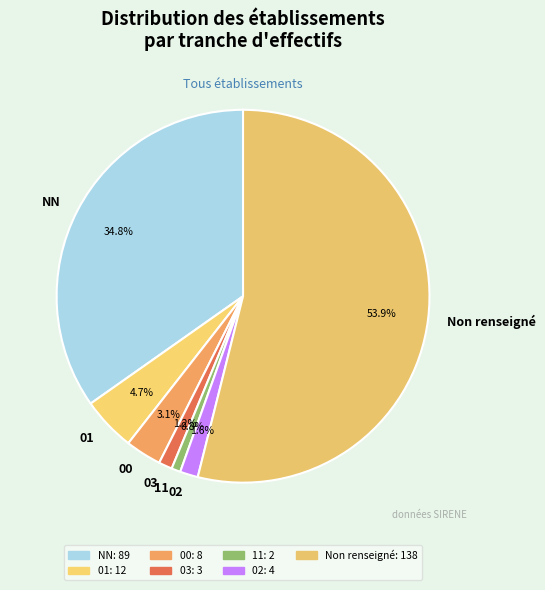

How many segments does this pie chart have?

7